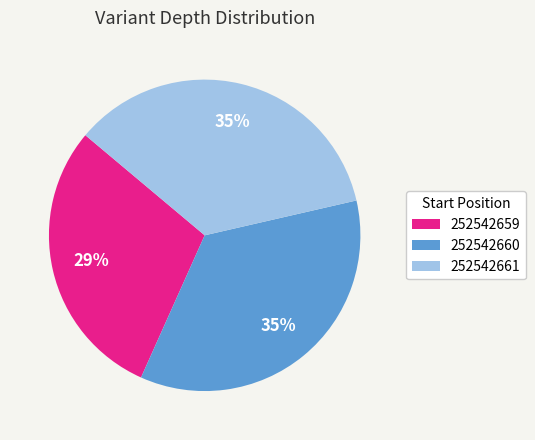

Do 252542659 and 252542660 together represent more than half of the pie?

Yes